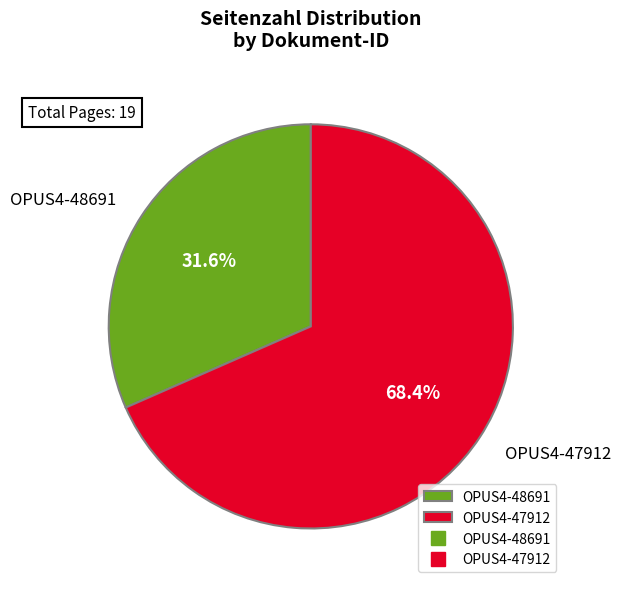

Is it true that OPUS4-47912 is 61% of the pie?

False